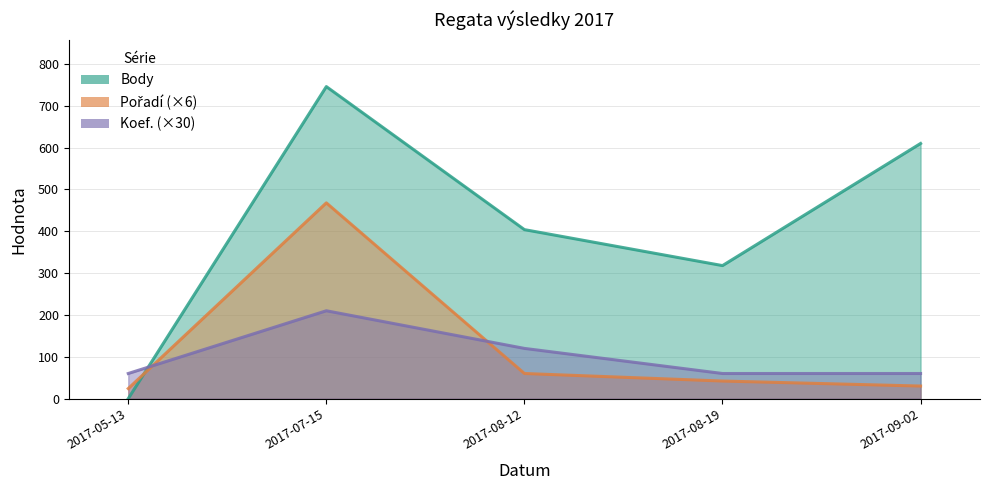

True or false: Pořadí has more than 0 interior local peaks.

True